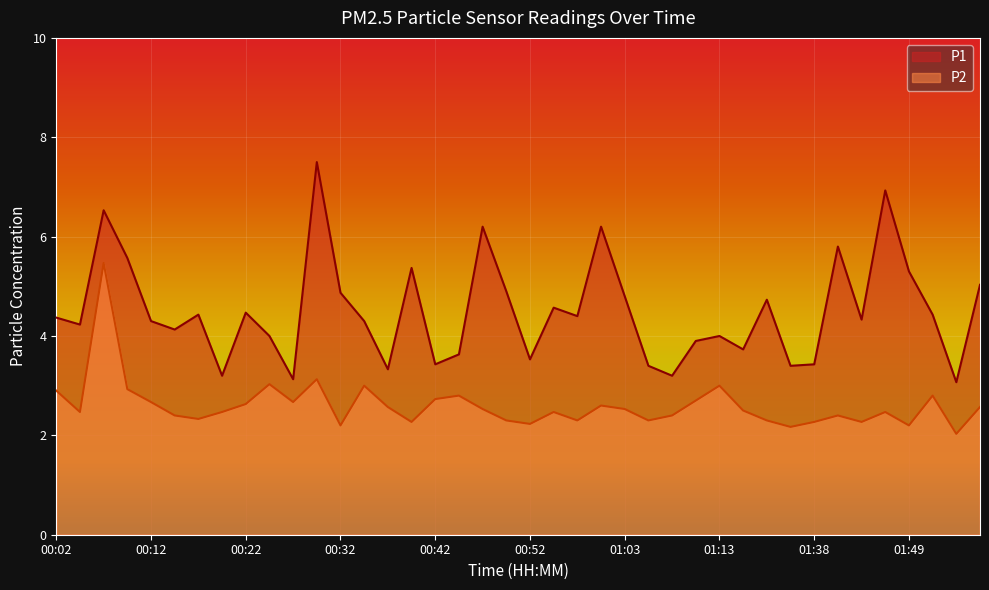

What is the label of the 15th point from the left?

00:37